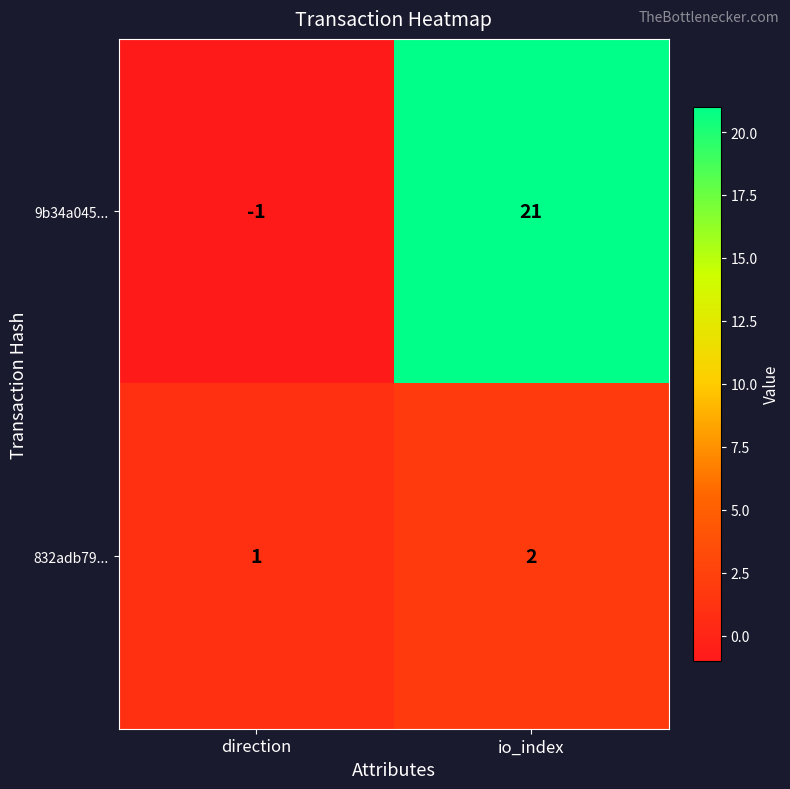

Which series has the largest range (max minus min)?

9b34a045...